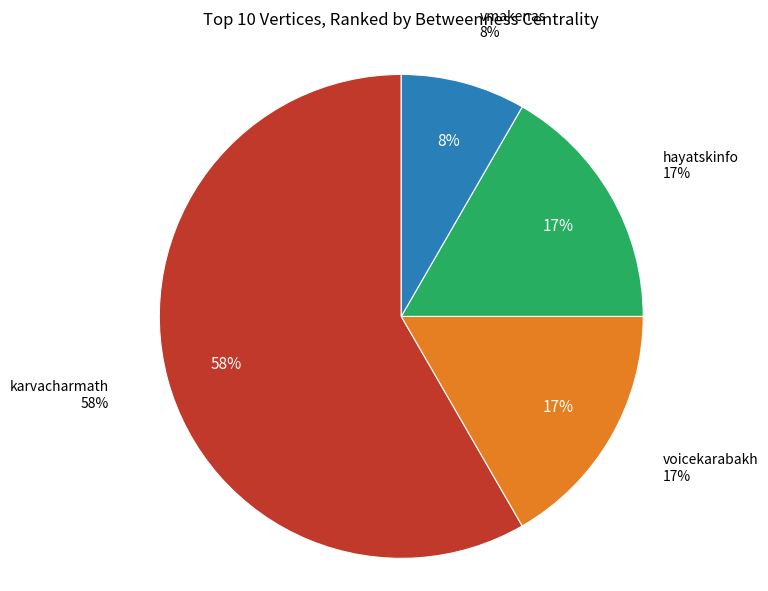

Is it true that vmakenas is 8% of the pie?

True